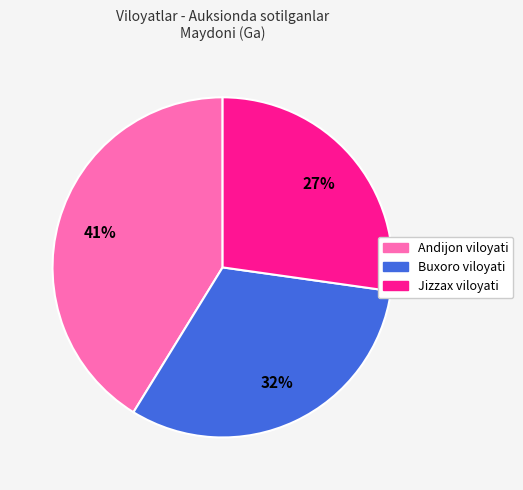

Does any single category account for the majority?

No